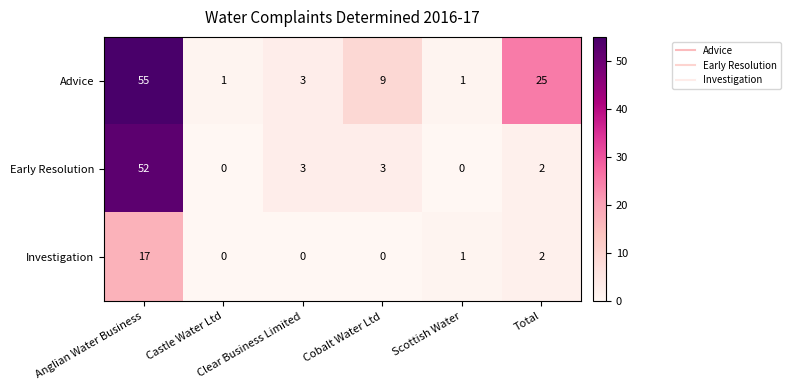

List the series in order of their overall mean, highest first.

Advice, Early Resolution, Investigation